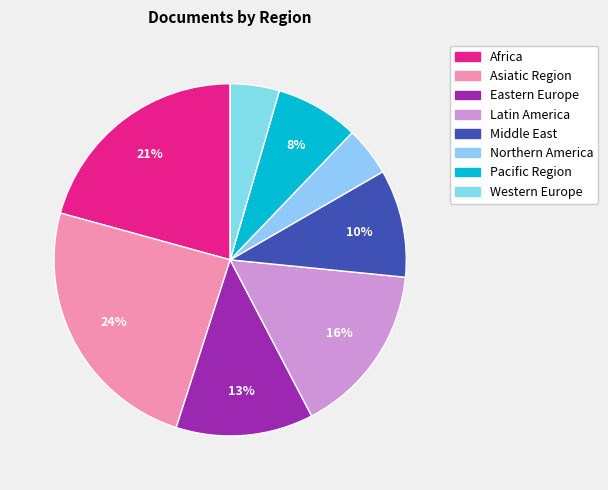

How many slices are in this pie chart?

8